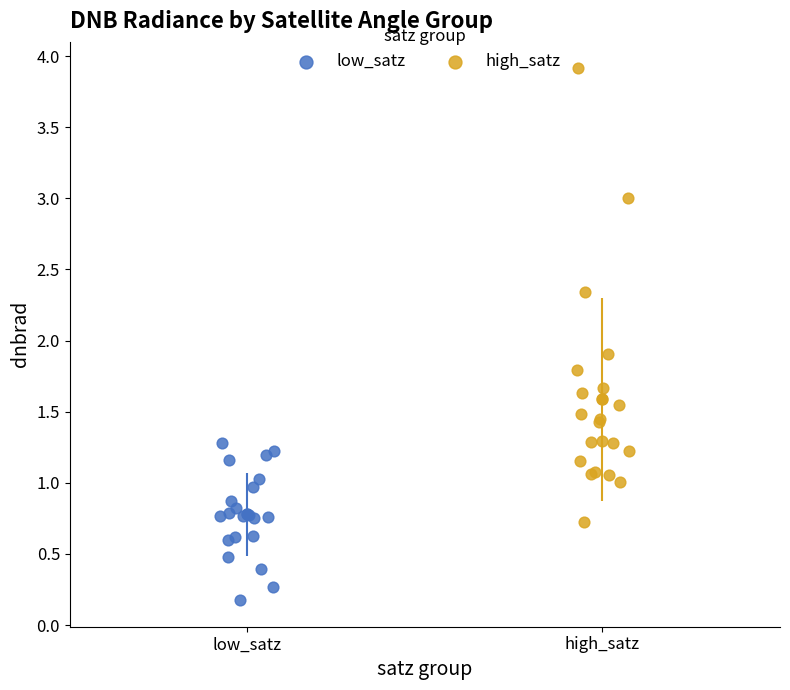

Which series has the largest Y range (max minus min)?

high_satz